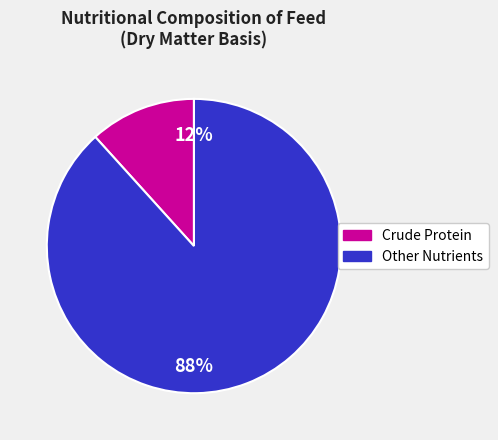

Does any single category account for the majority?

Yes